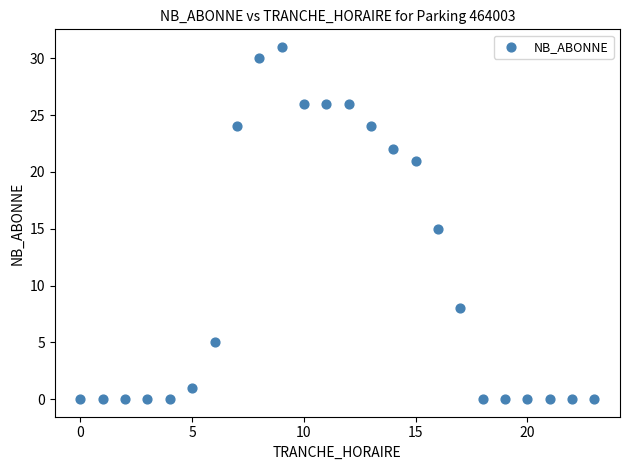

What is the range of Y values (max minus min)?

31